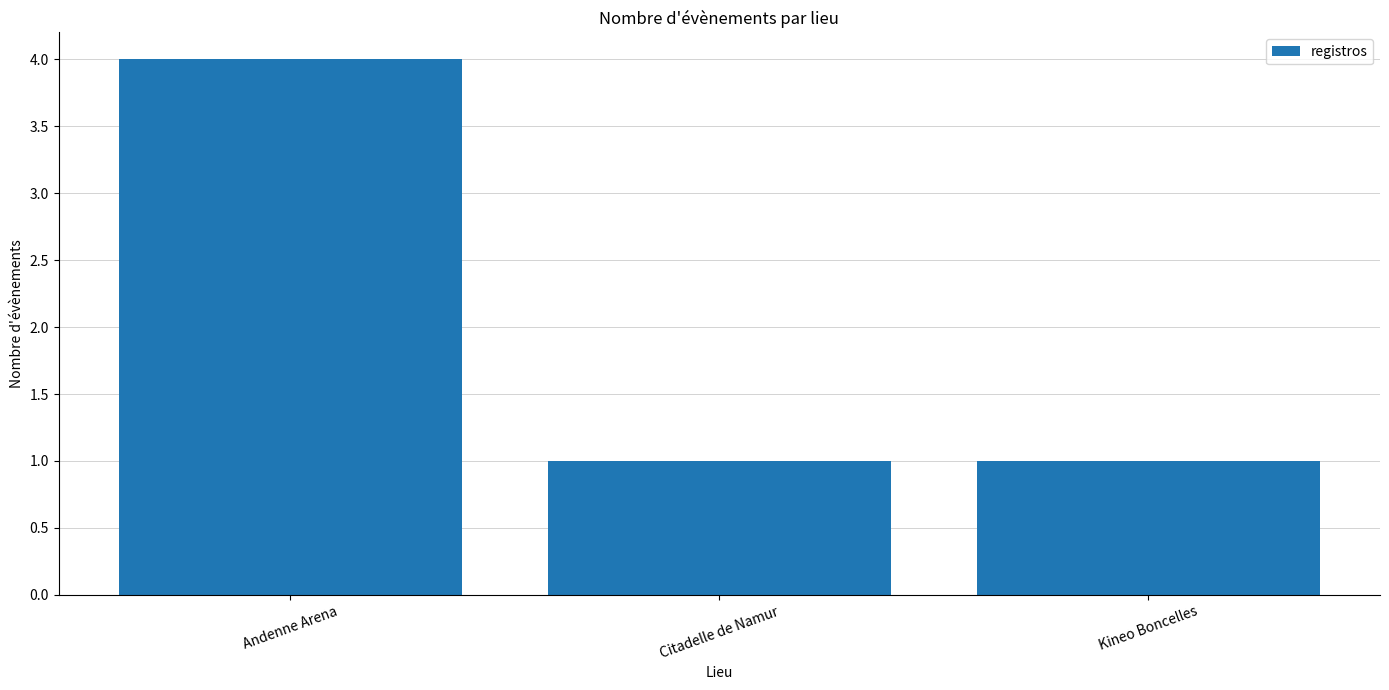

At which category does the chart reach its peak across all series?

Andenne Arena